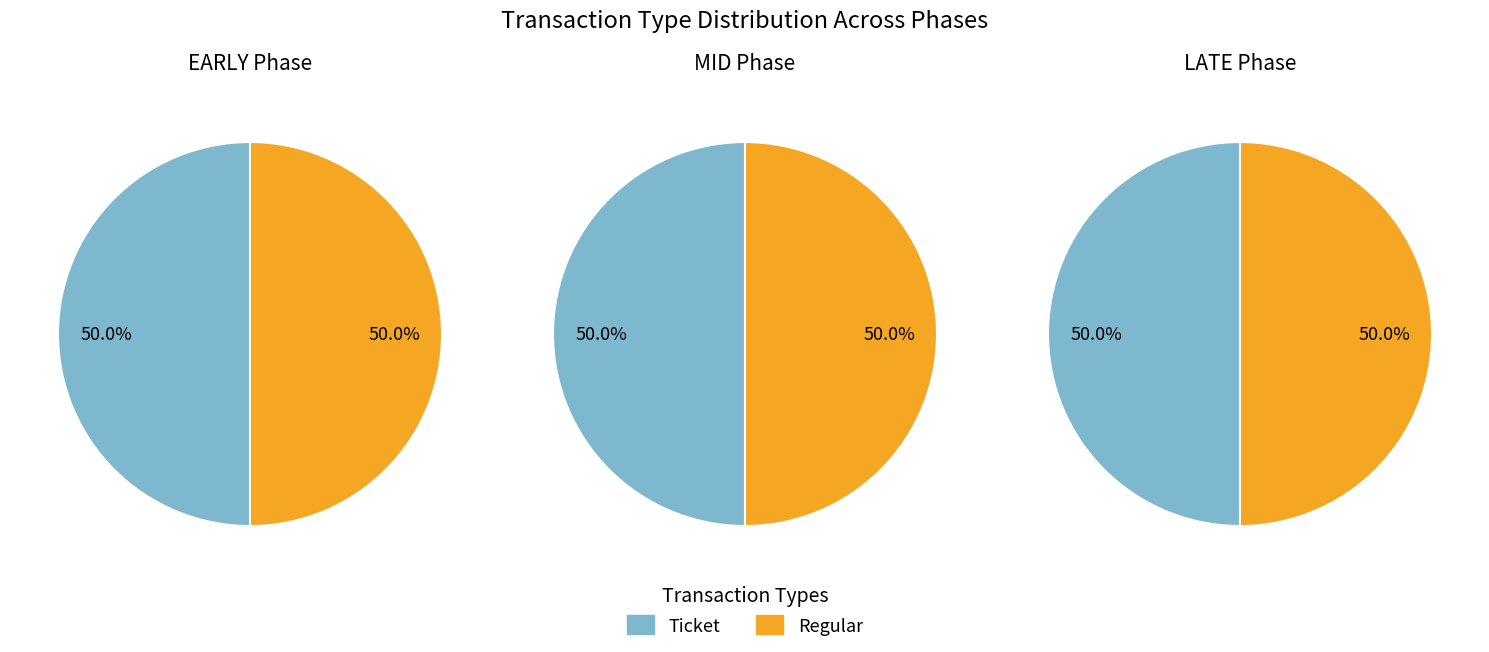

The io_index slice represents 1% of the pie. True or false?

False